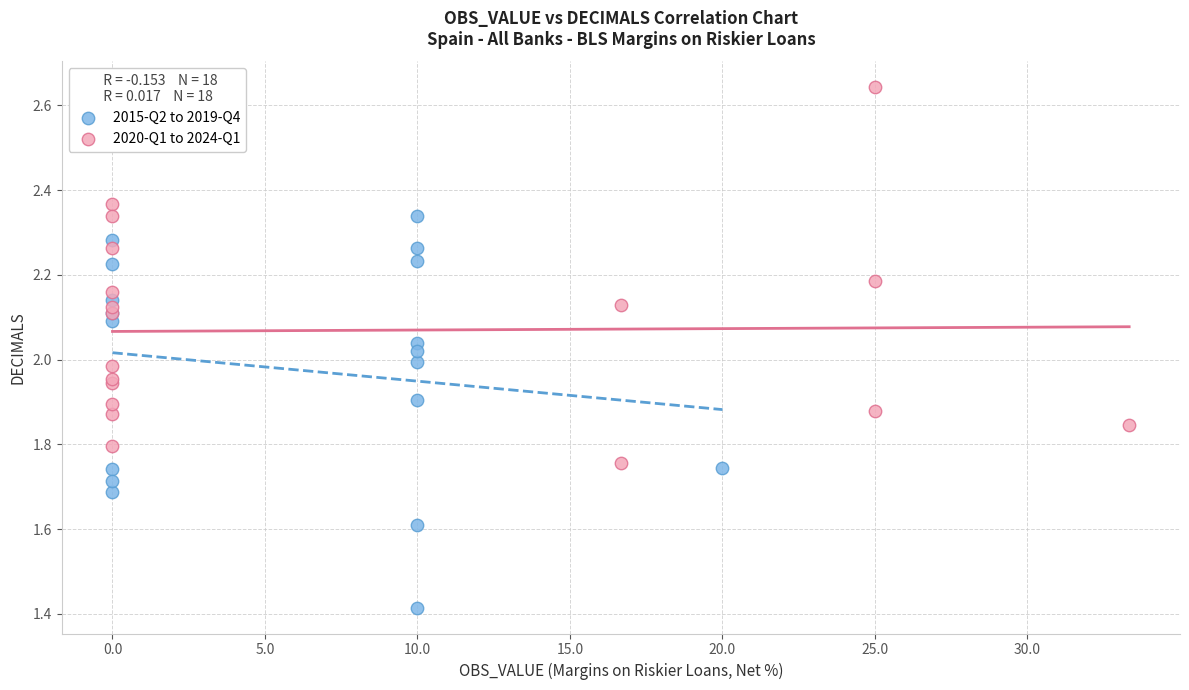

Which series reaches the minimum Y coordinate?

2015-Q2 to 2019-Q4